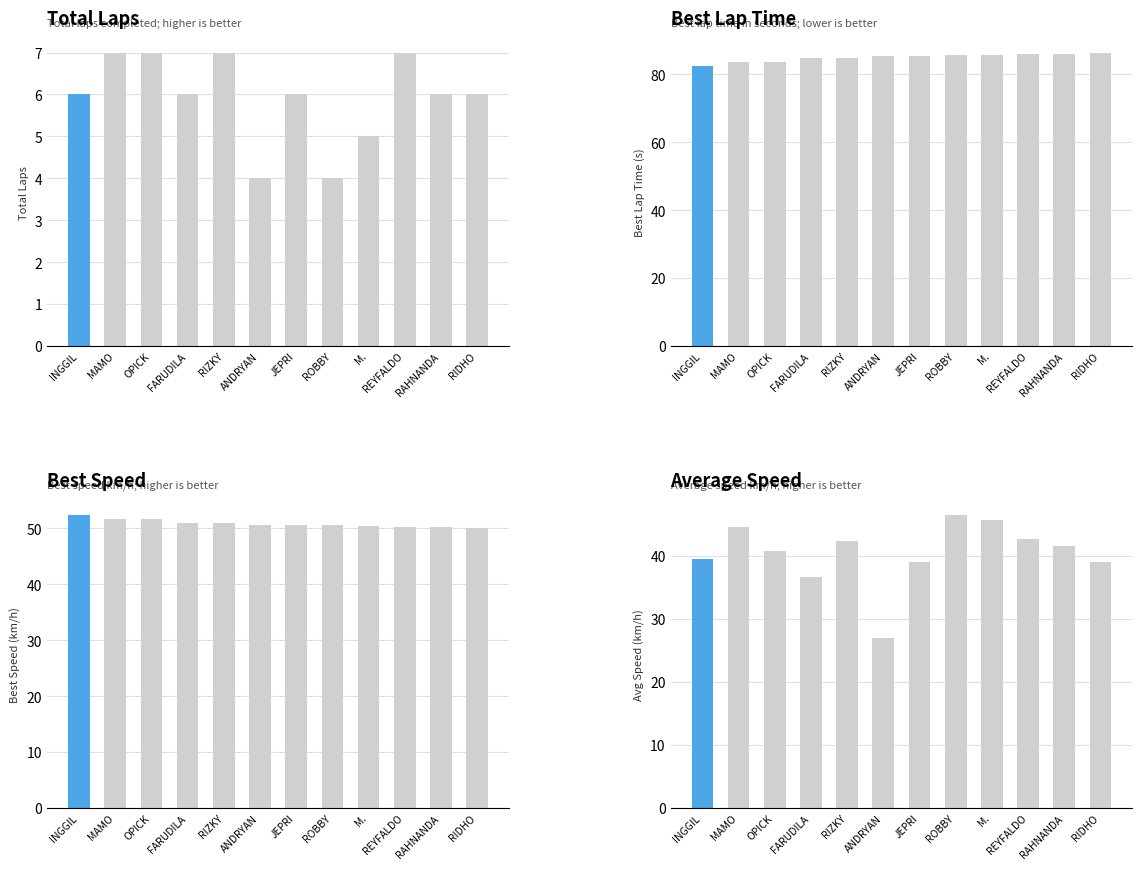

At which category is the sum across all series the highest?

MAMO